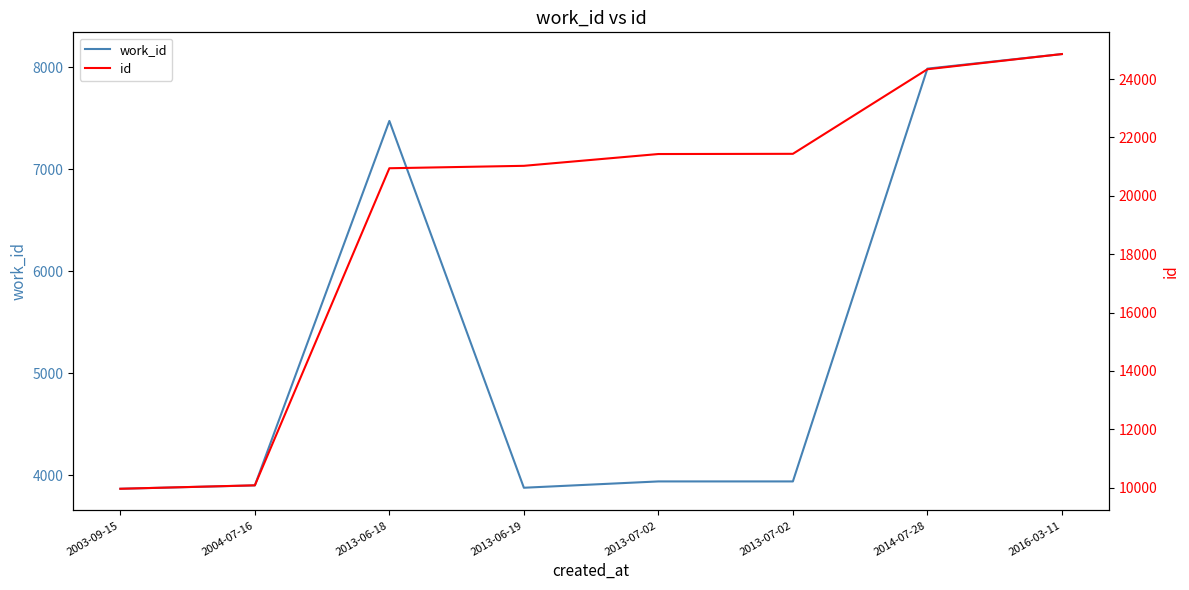

Is this an area chart (filled region under the line)?

No